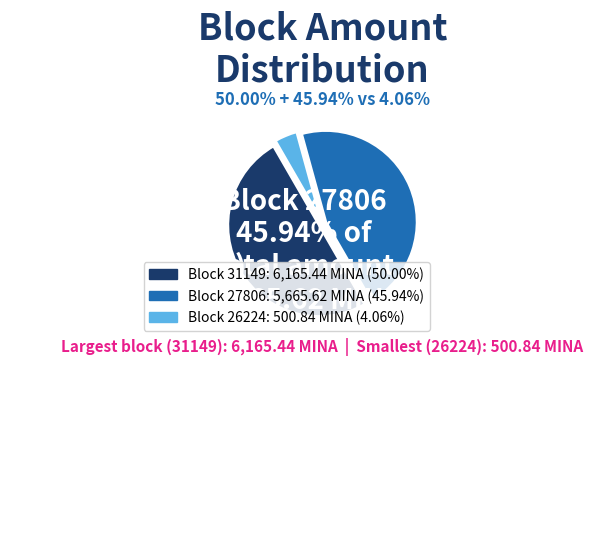

Approximately how many times larger is the value at Block 27806 compared to Block 31149?

0.9